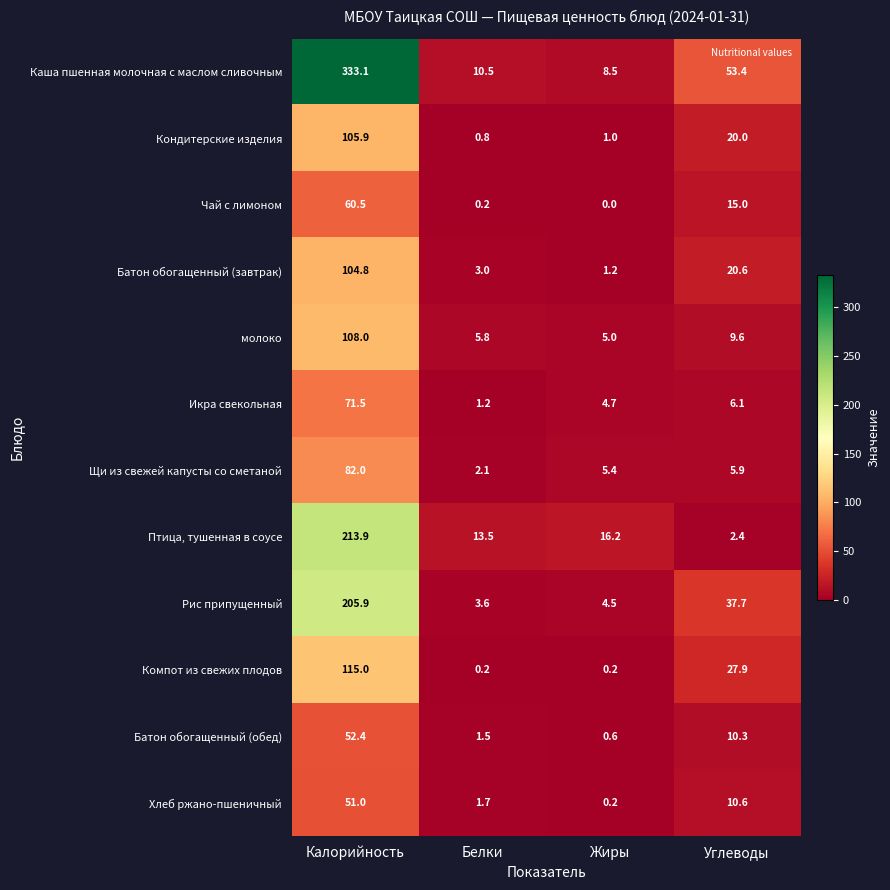

Is it true that Щи из свежей капусты со сметаной equals 5.4 at Жиры?

True